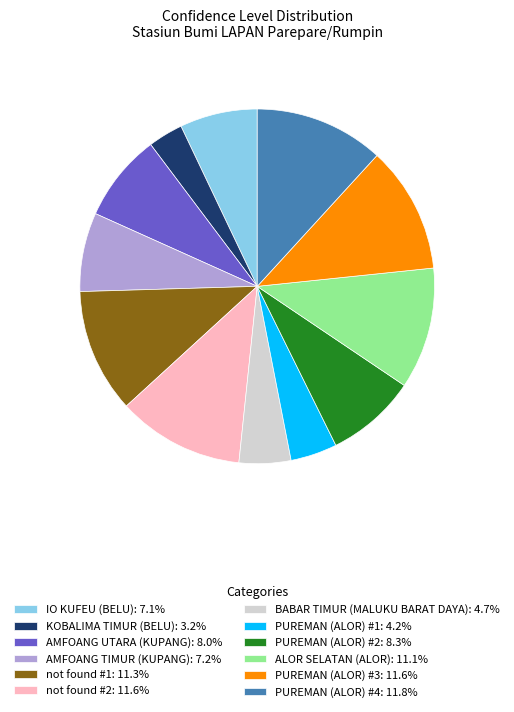

What is the ratio of the value at AMFOANG UTARA (KUPANG): 8.0% to the value at PUREMAN (ALOR) #3: 11.6%?

0.7